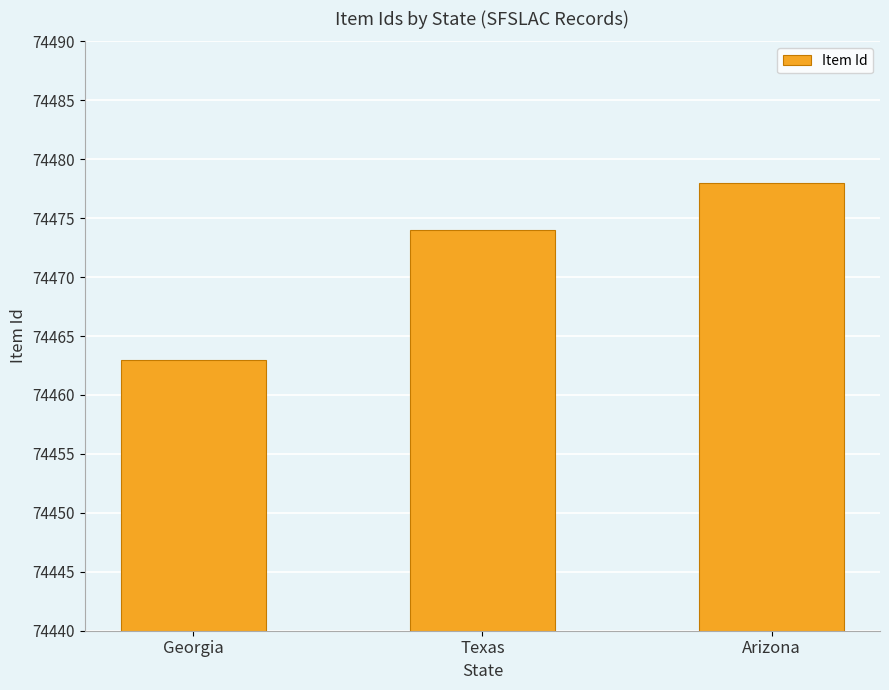

What is the sum of all values?

223415